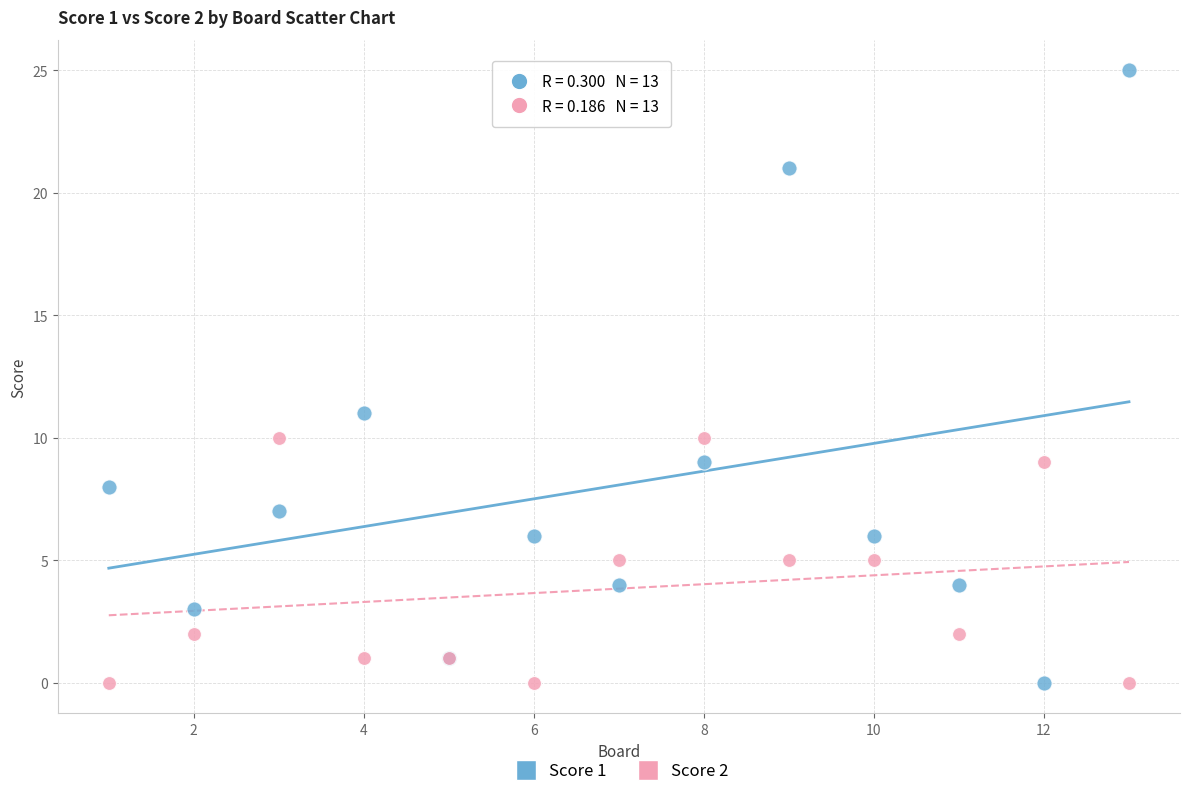

Which series has the widest spread of Y values?

Score 1